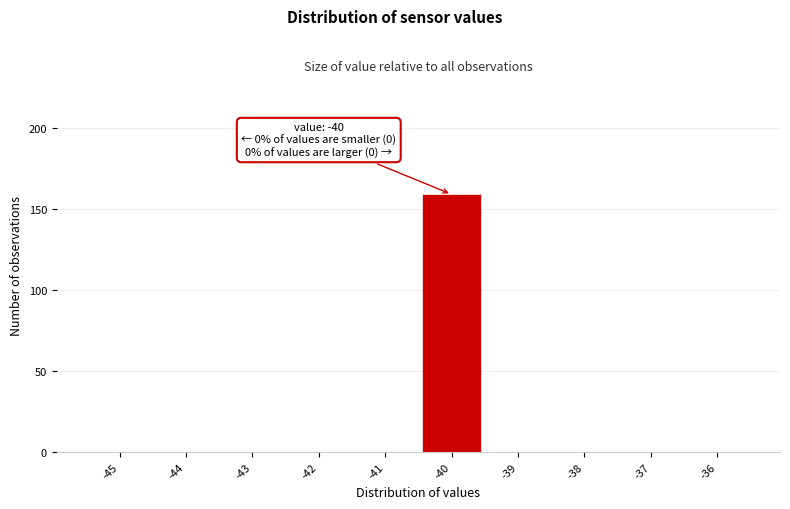

Reading left to right, extract all data points from this chart.

-45=0	-44=0	-43=0	-42=0	-41=0	-40=159	-39=0	-38=0	-37=0	-36=0